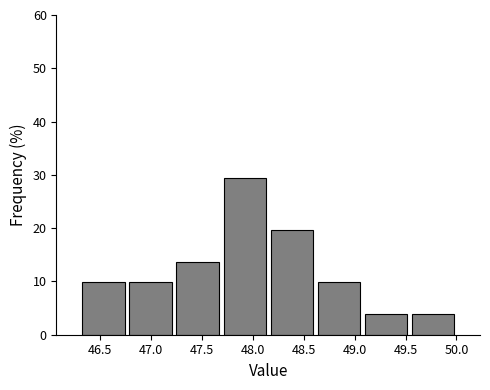

How tall is the bar that spans 46.75 to 47.25 on the x-axis? Neither the bar edges nor the heights are printed on the chart, so give them approximately, as read against the axes.

10